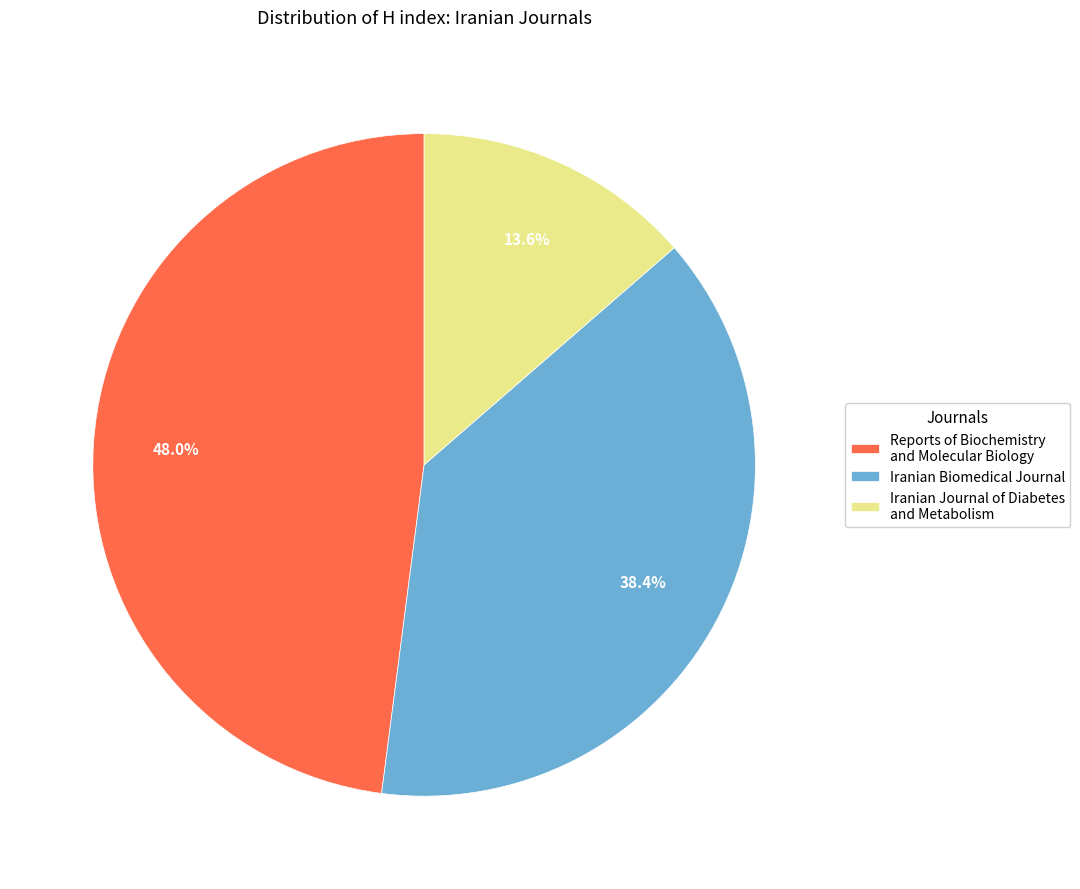

To the nearest percent, what is the difference between the largest and smallest slice percentages?

34%